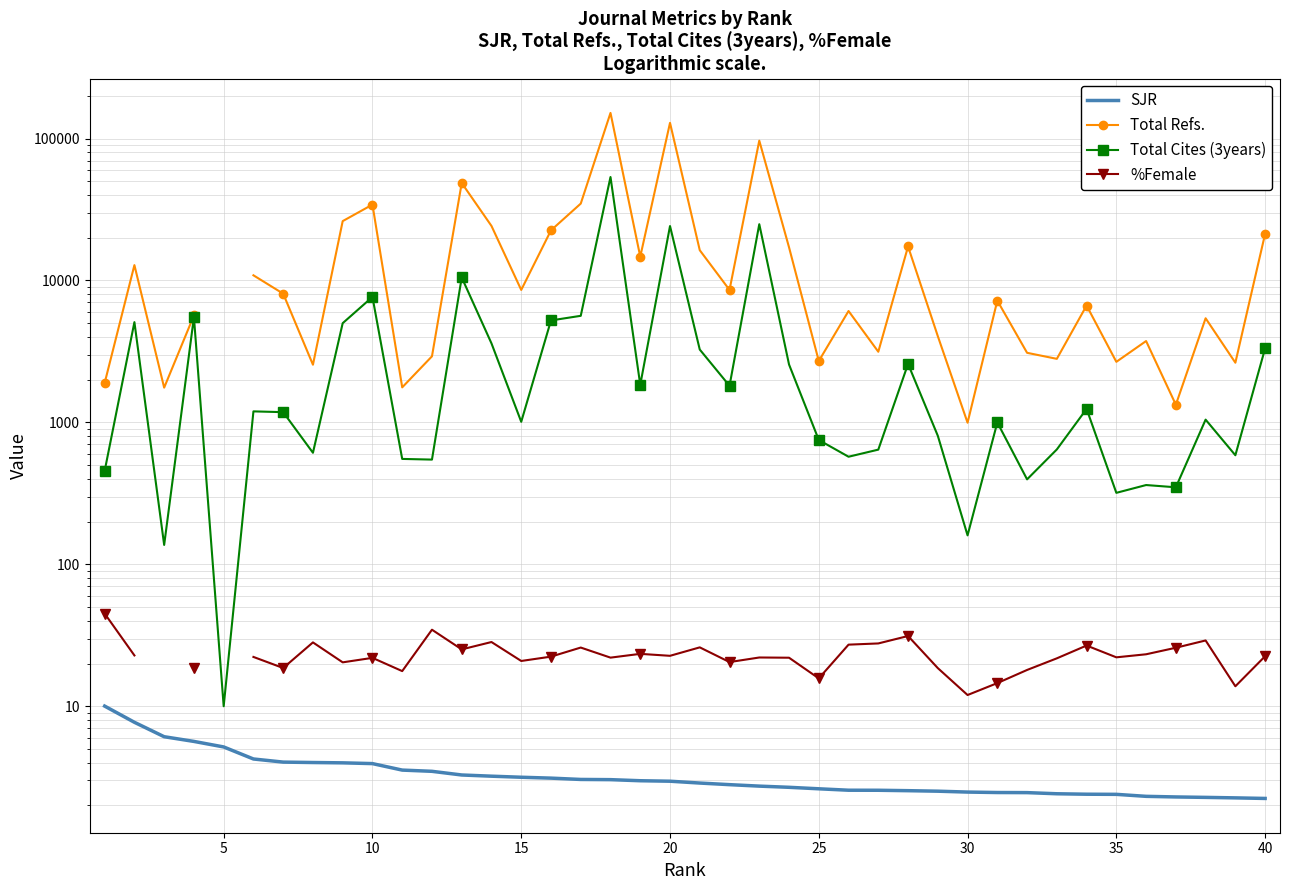

What is the value of the Total Refs. point at the 11th from the left?

1758.0